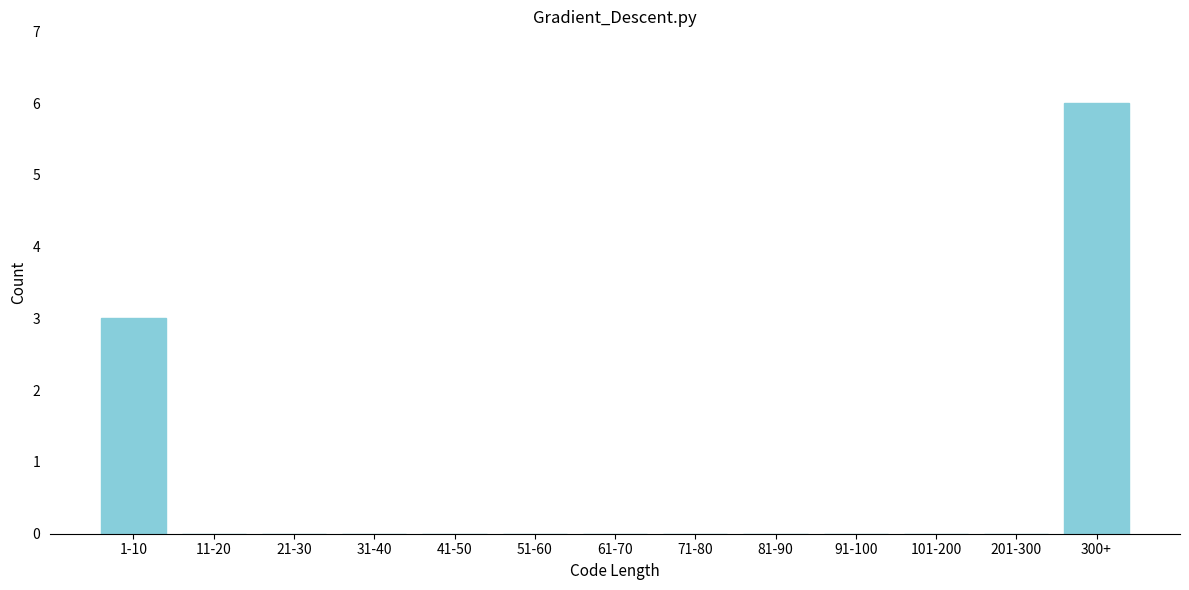

Reading right to left, what are all the values shown in this chart?

300+=6	201-300=0	101-200=0	91-100=0	81-90=0	71-80=0	61-70=0	51-60=0	41-50=0	31-40=0	21-30=0	11-20=0	1-10=3